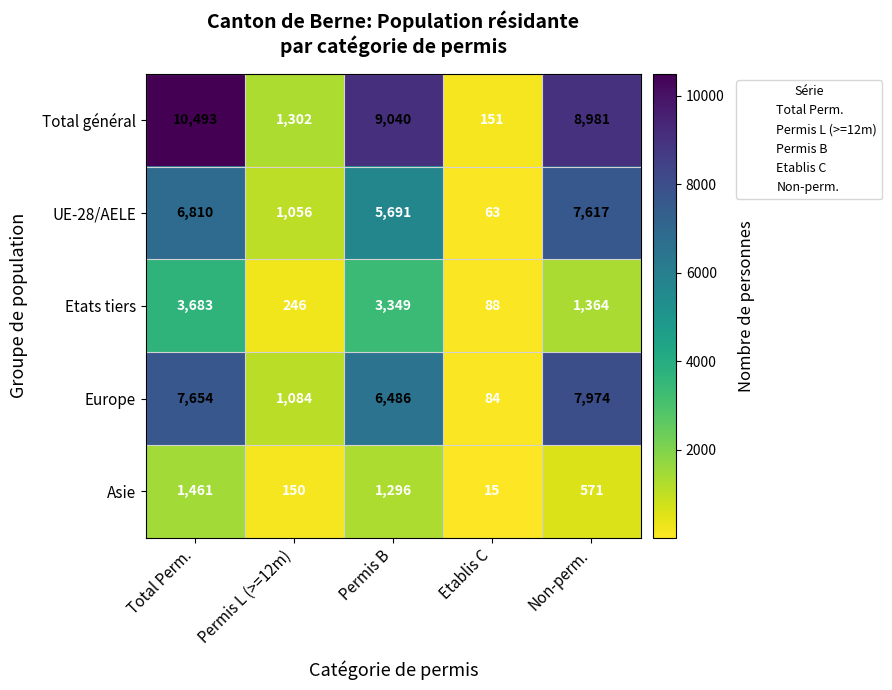

What is the greatest value displayed?

10493